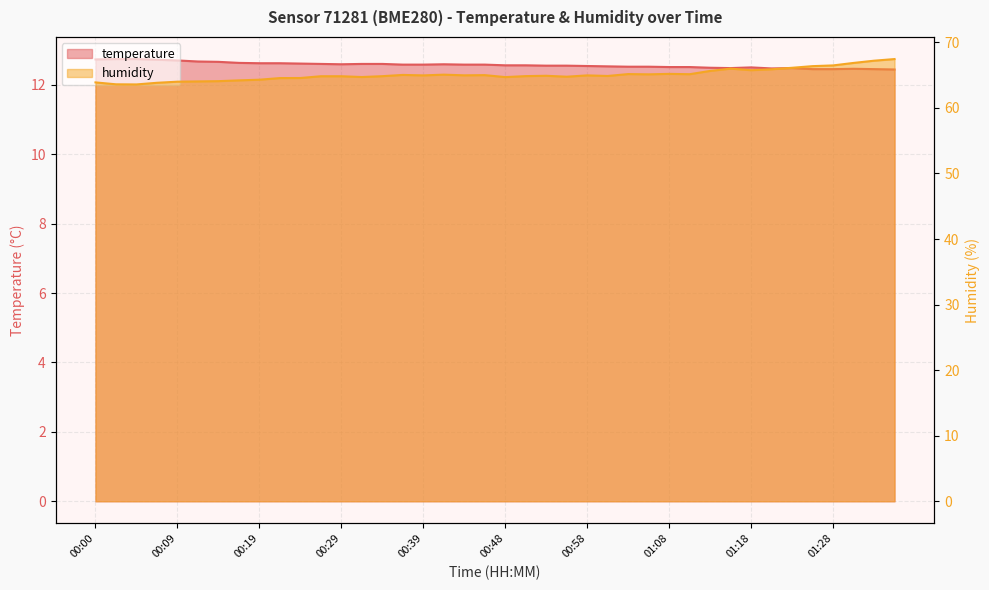

How many values in the humidity series exceed 64?

35